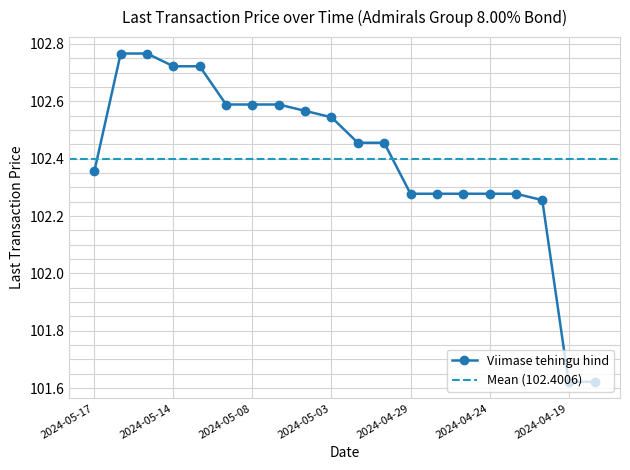

Which has a higher value, 2024-05-07 or 2024-05-06?

2024-05-07